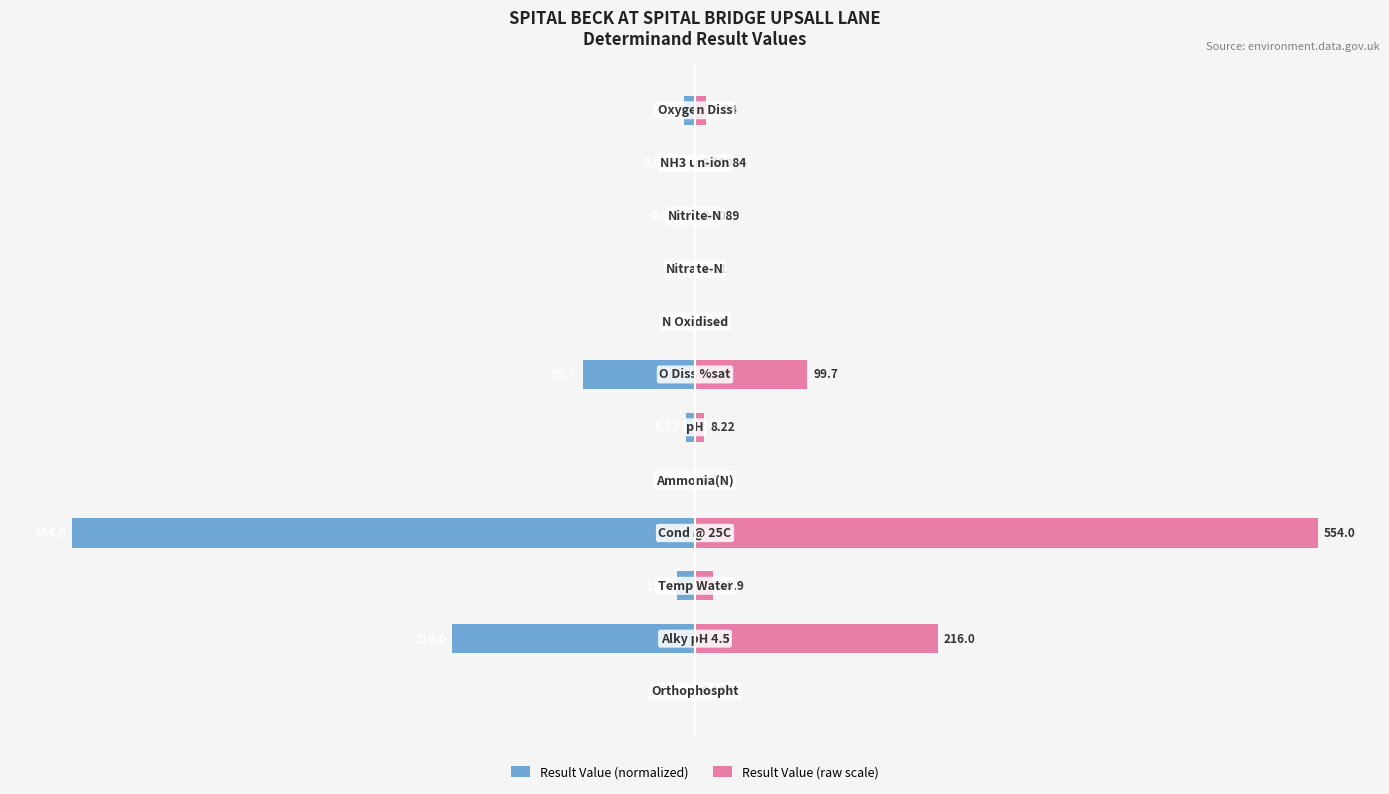

Which series has the largest range (max minus min)?

Result Value (normalized)